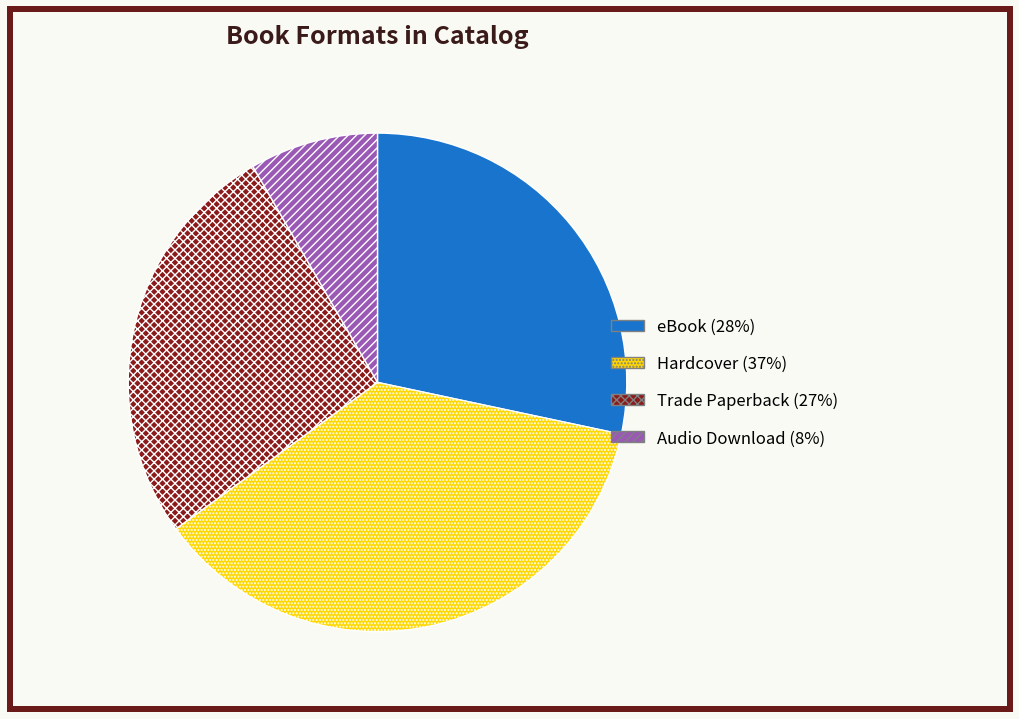

Which category has the biggest portion of the pie?

Hardcover